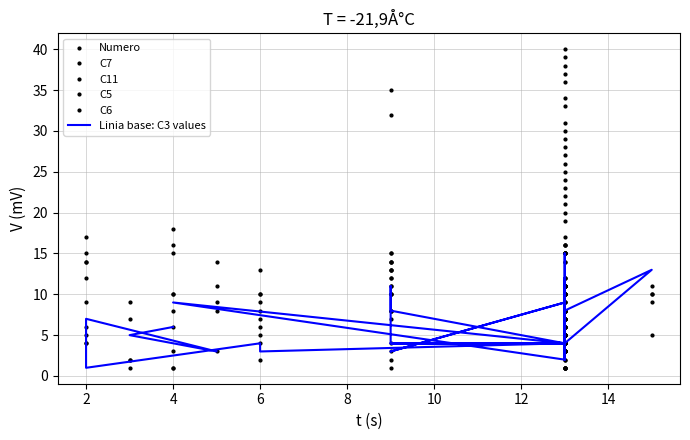

What is the highest value of the C6 series?

15